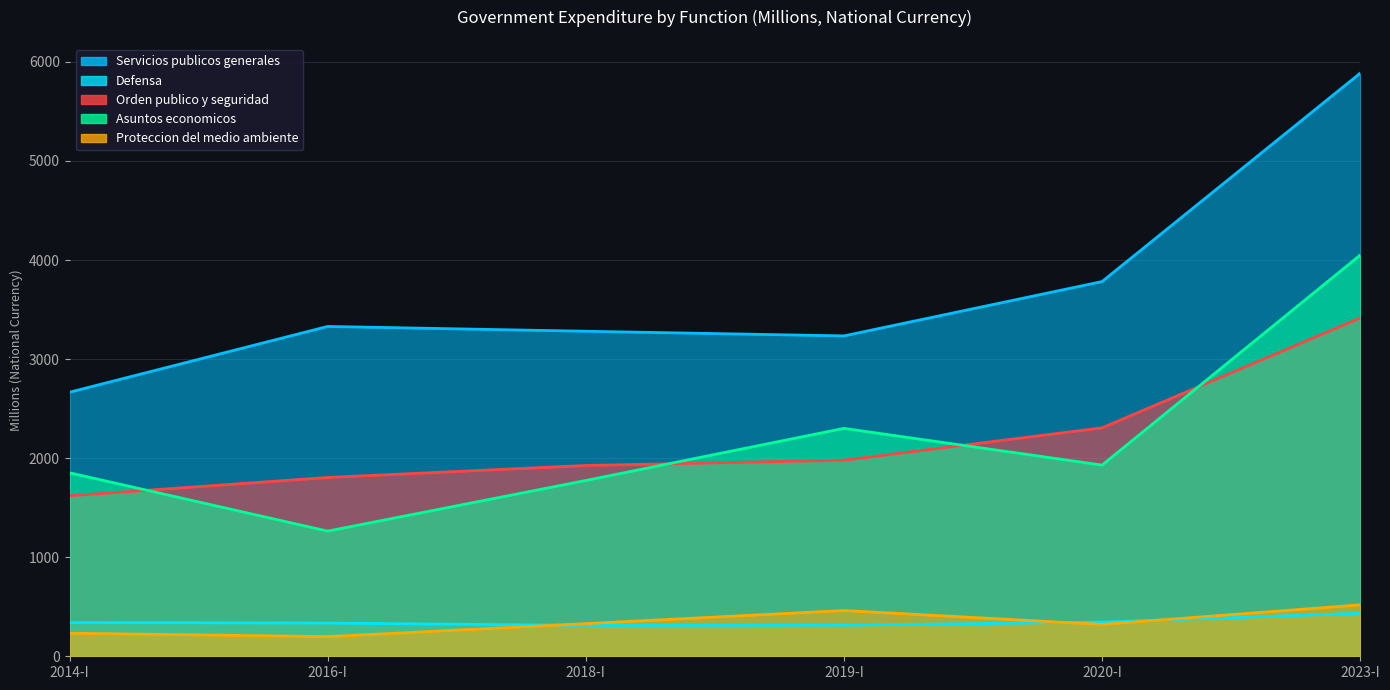

Between 2016-I and 2023-I, which is larger?

2023-I